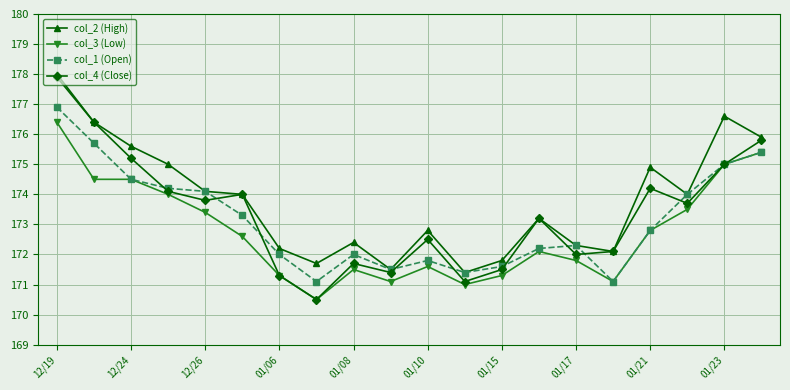

List the series in order of their overall mean, highest first.

col_2 (High), col_4 (Close), col_1 (Open), col_3 (Low)